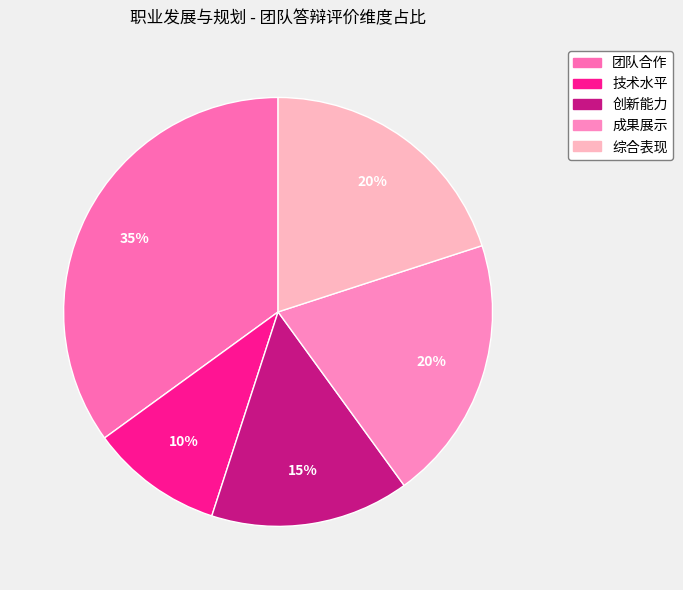

True or false: 团队合作 accounts for 35% of the total.

True